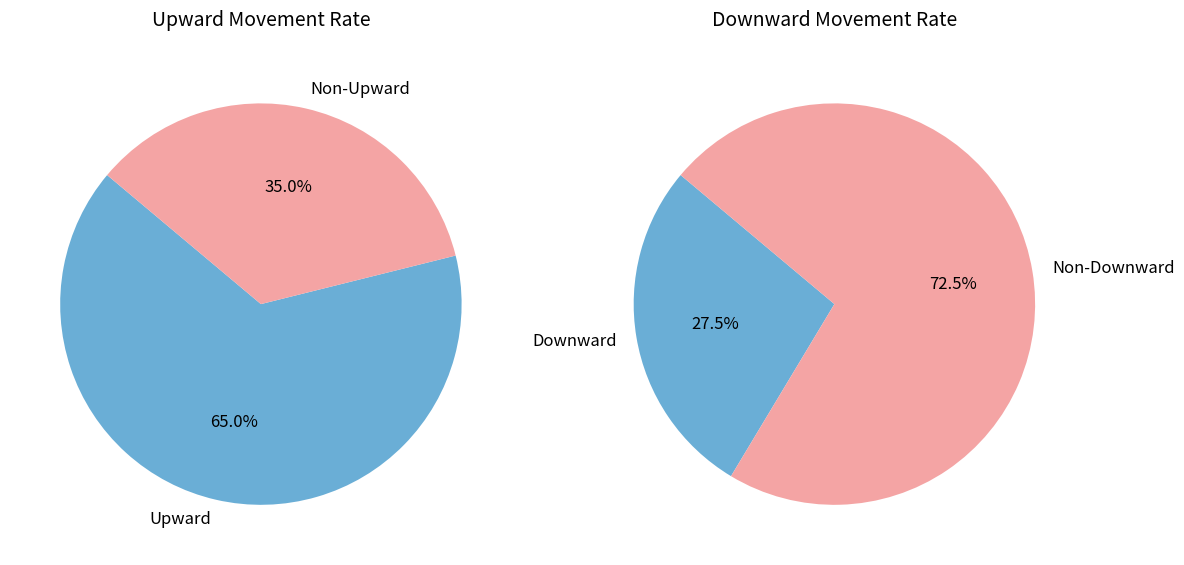

Which slice represents more than half of the pie?

up